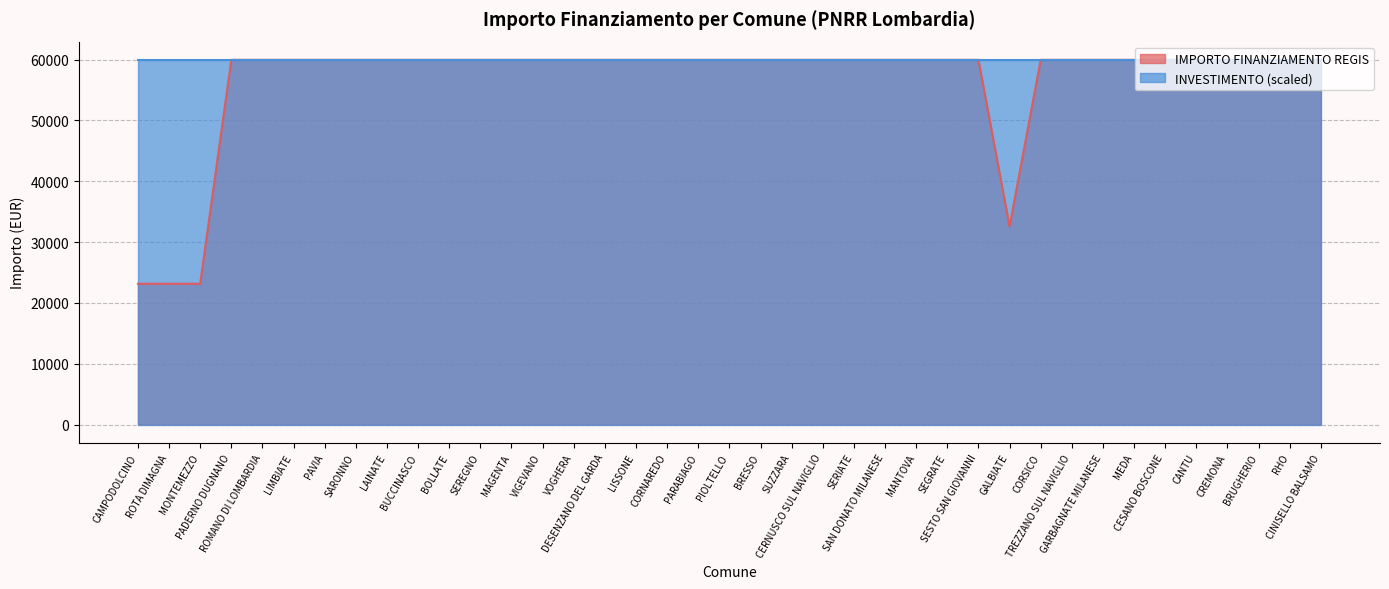

What is the value of the 20th point from the left?

59966